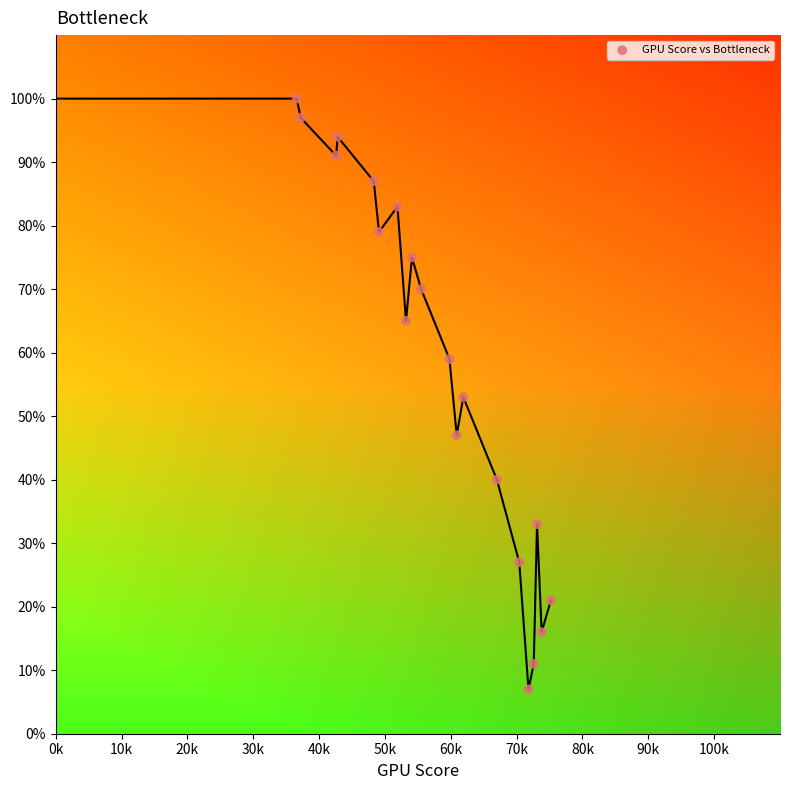

What is the range of Y values (max minus min)?

93